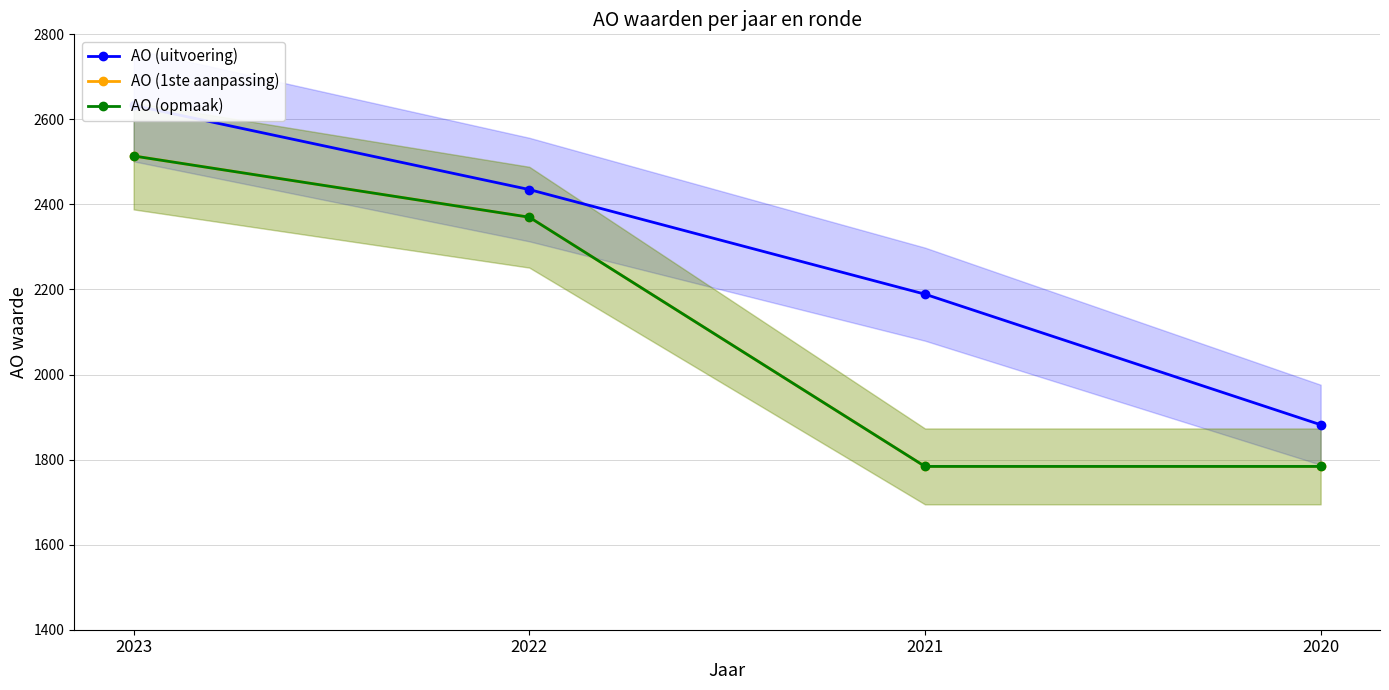

Is the value of AO (1ste aanpassing) at 2020 greater than the value of AO (uitvoering) at 2022?

No